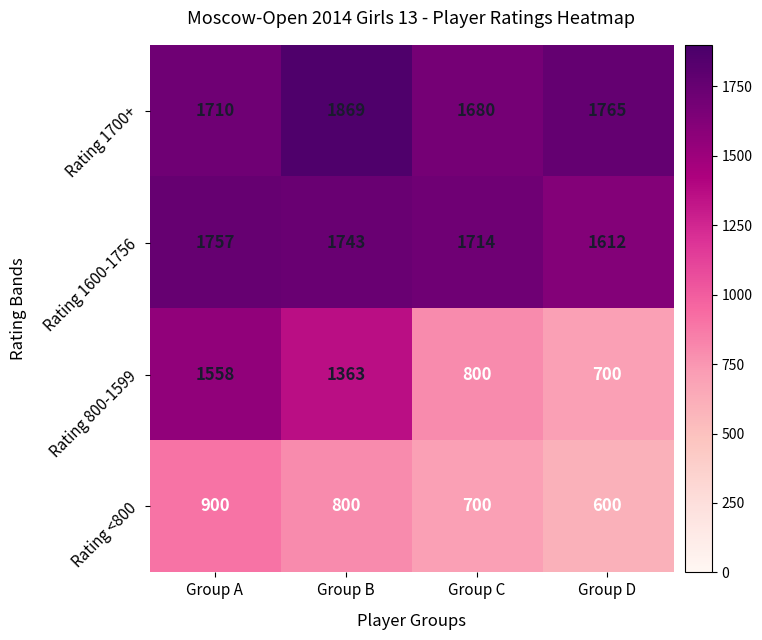

What is the difference between the maximum and second lowest values in the Rating 1700+ series?

159